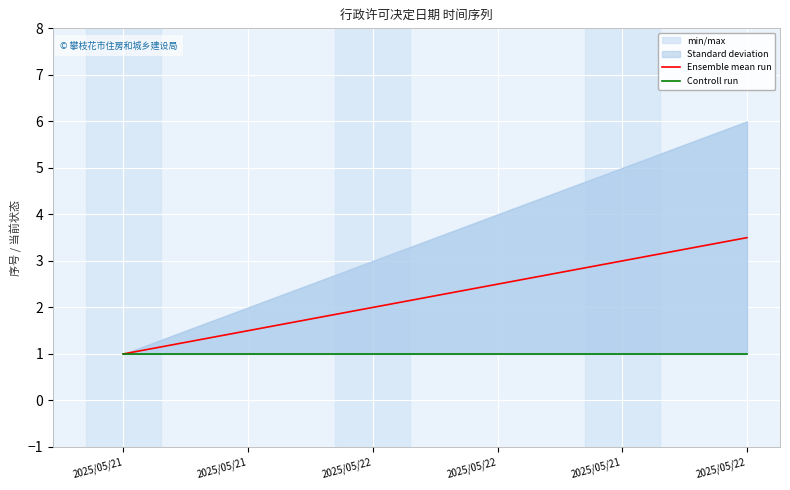

What is the sum of all Ensemble mean run values?

13.5